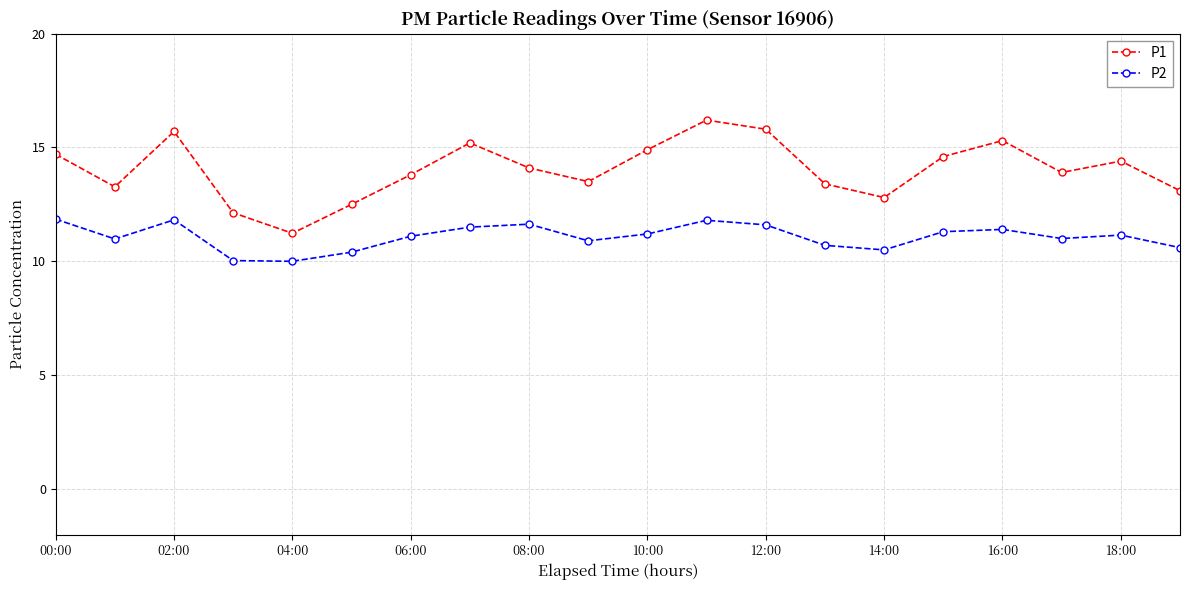

True or false: P2 and P1 intersect in this chart.

False